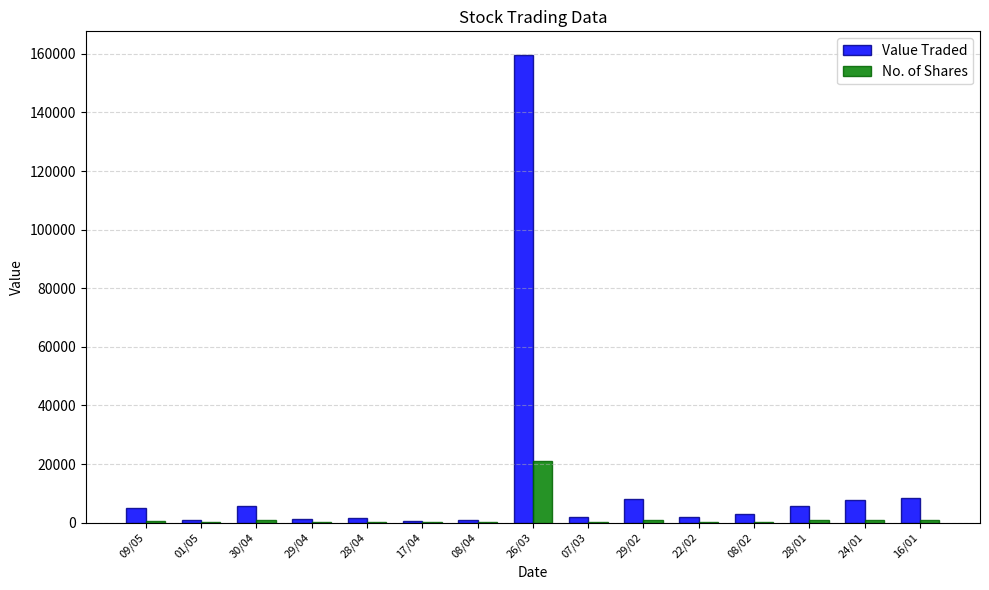

Does the chart contain stacked bars?

No